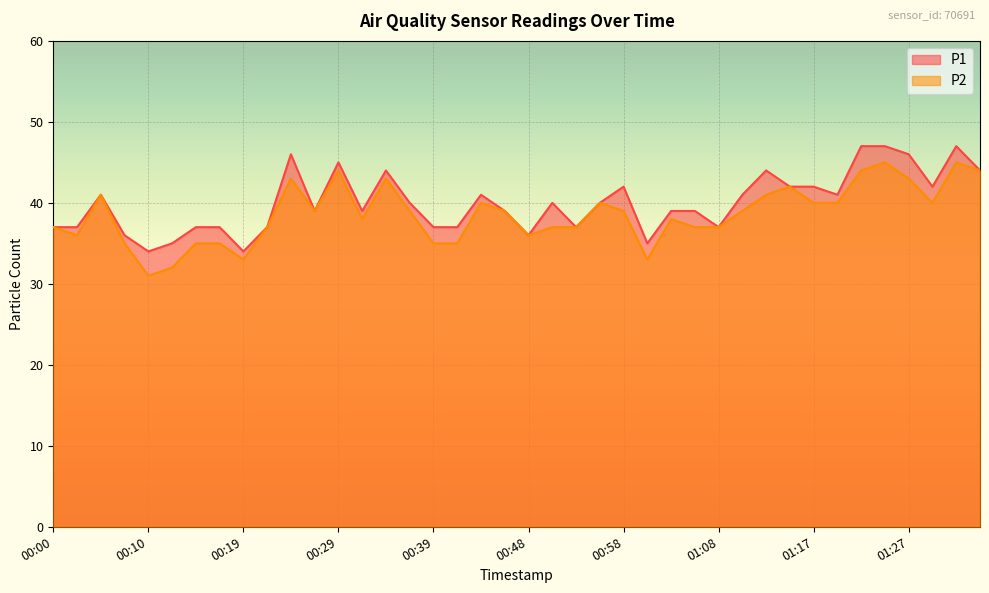

What is the value of the P1 point at the 12th from the left?

39